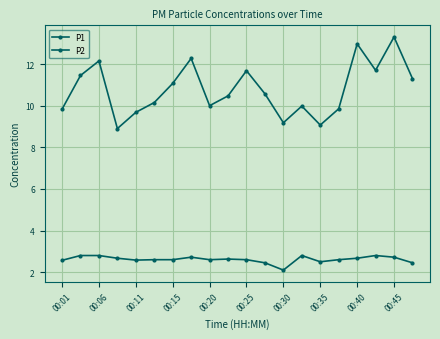

Is this an area chart (filled region under the line)?

No